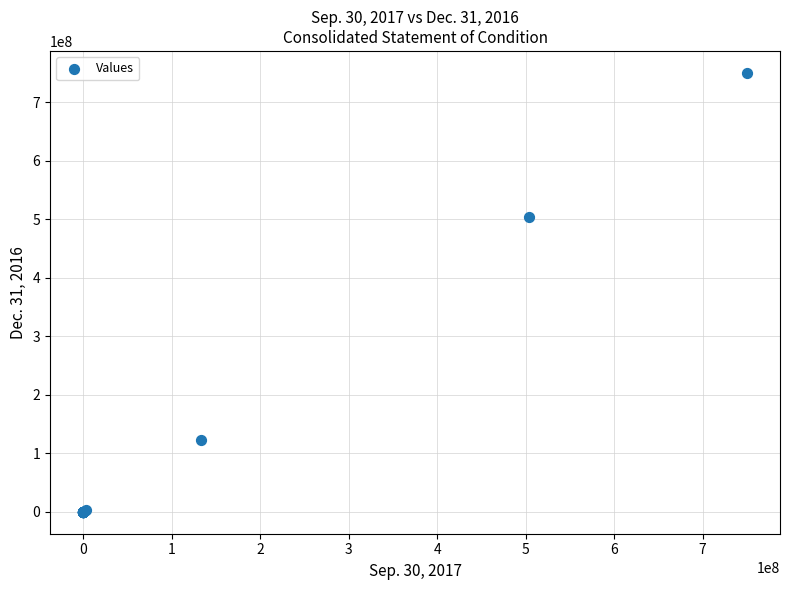

What Y value in the scatter plot is closest to 375000000?

503879642